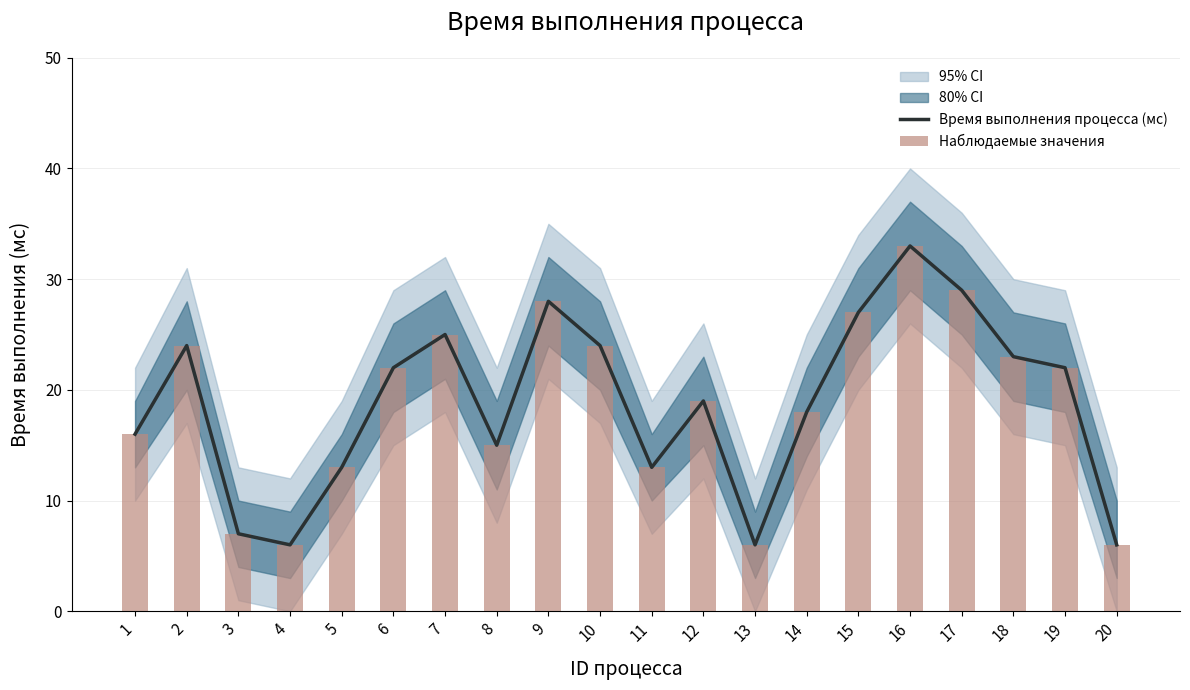

Which series changed the most between 6 and 9?

Время выполнения процесса (мс)